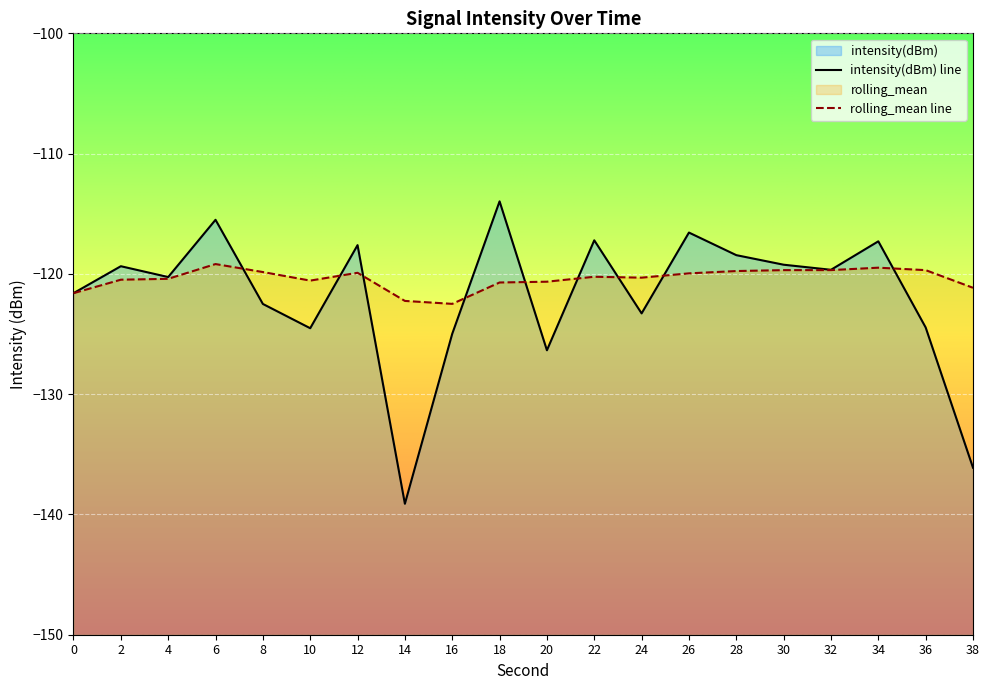

Which series has the largest total across all categories?

rolling_mean